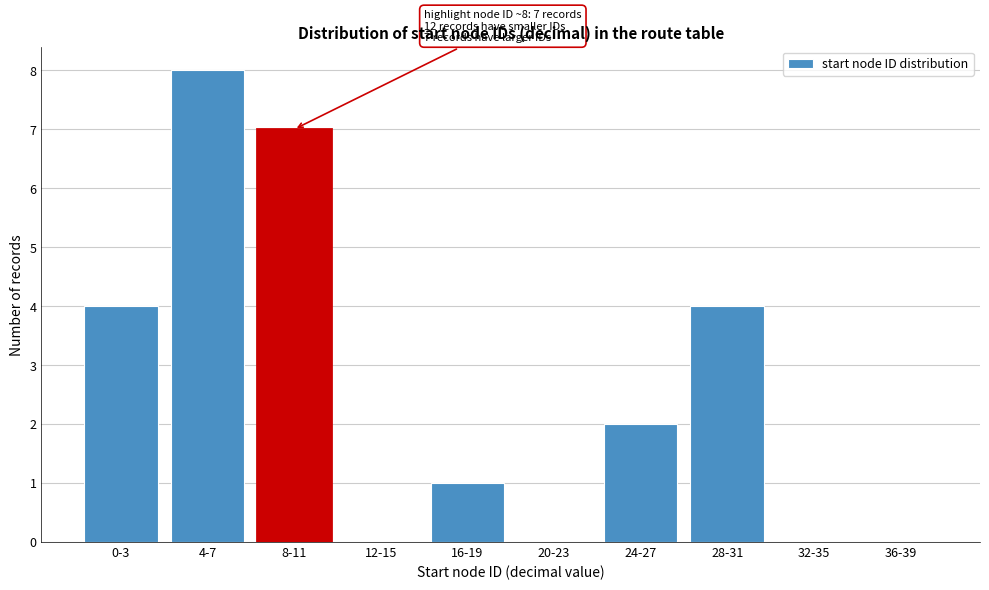

Reading left to right, list all the values displayed in this chart.

0-3=4	4-7=8	8-11=7	12-15=0	16-19=1	20-23=0	24-27=2	28-31=4	32-35=0	36-39=0